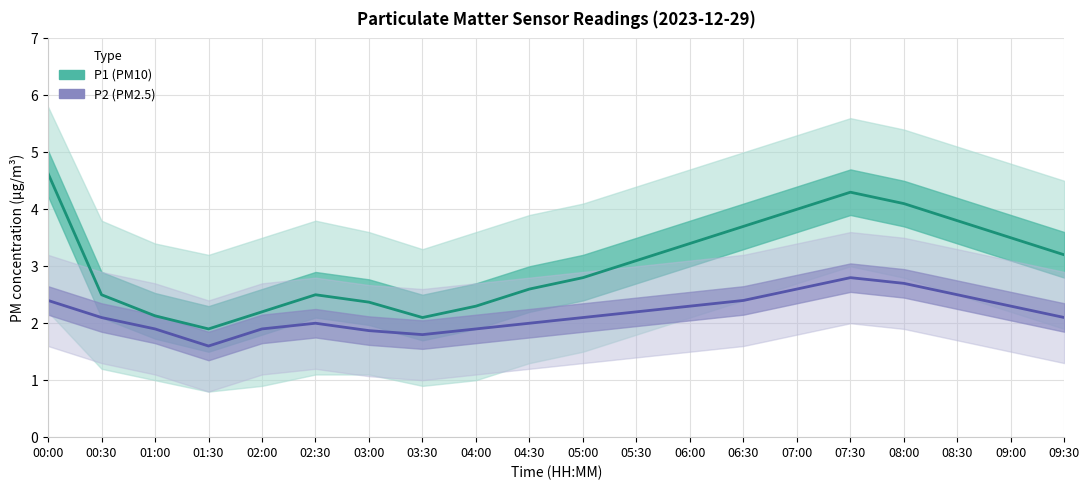

At which label does P1 first exceed 3?

00:00